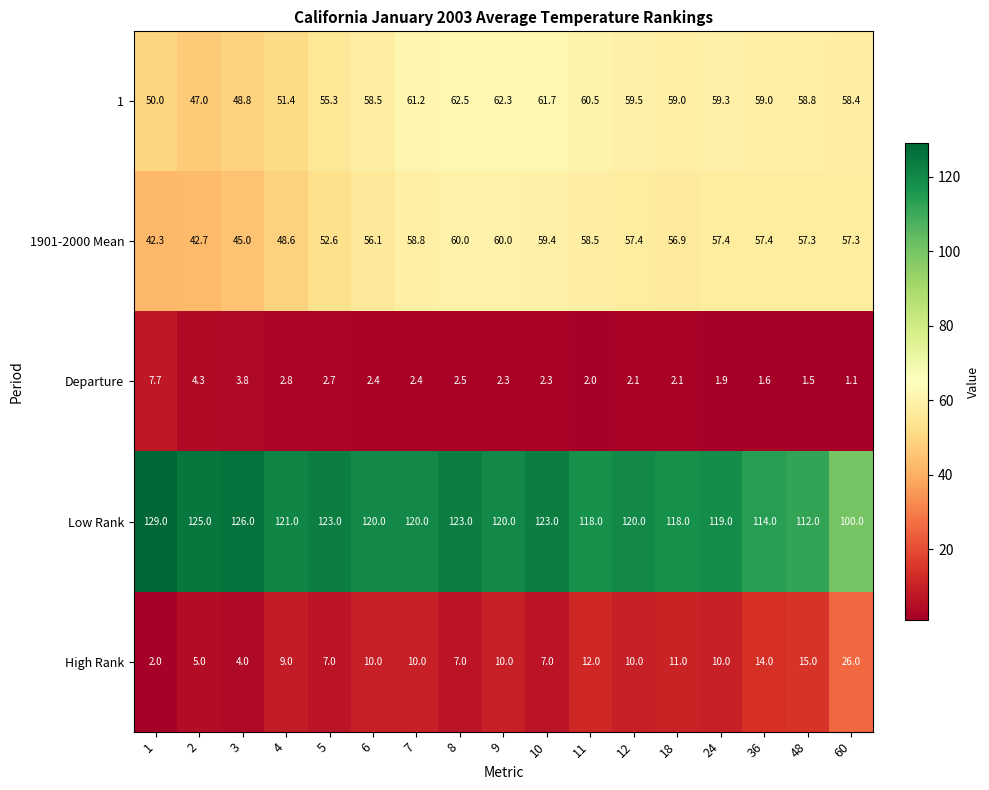

Which category has the highest value in the High Rank series?

60